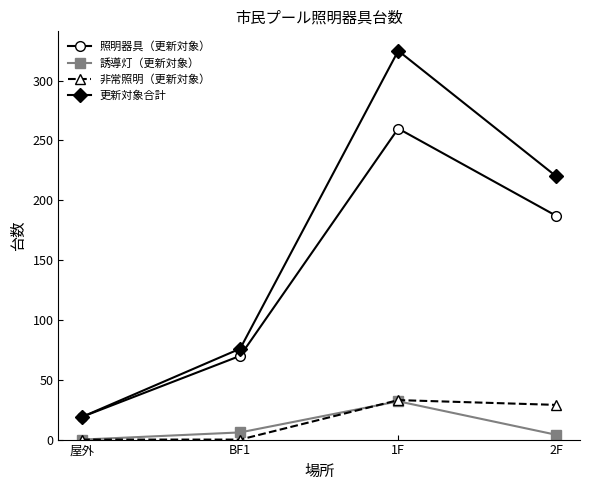

How many 非常照明（更新対象） values are between 0 and 33?

4